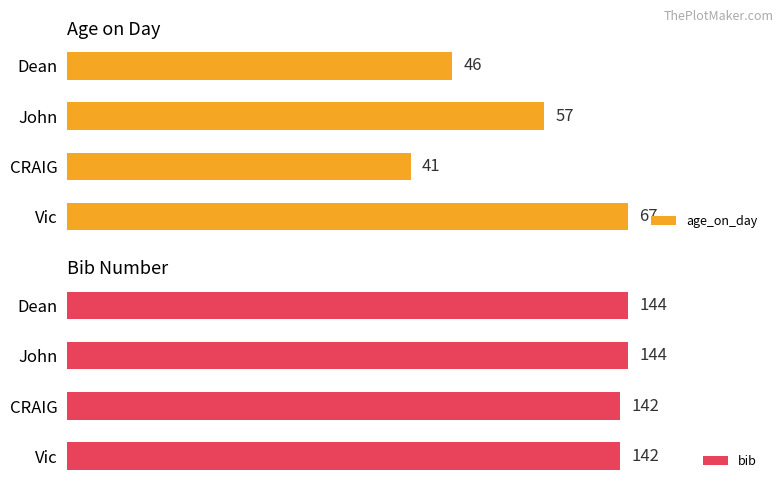

Where is age_on_day nearest to the value 54?

John